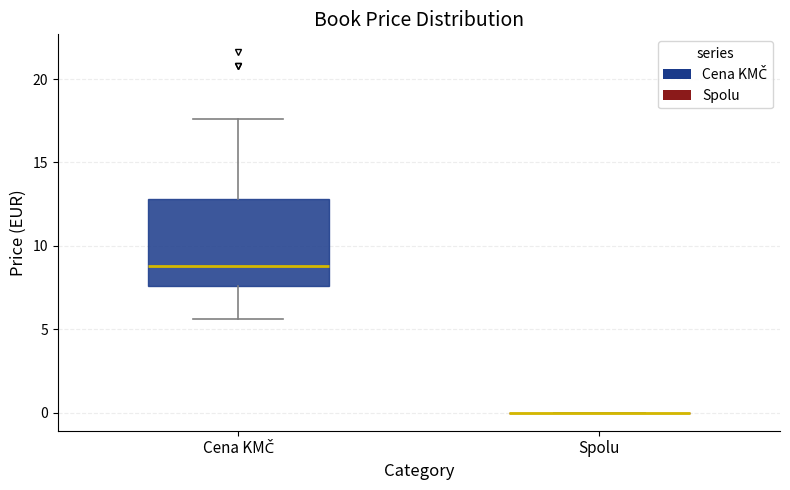

Reading left to right, read every box against the y-axis: the position of its median line, the range the box covers, and the ends of its whiskers. The values are not printed on the chart, so give them approximately, as read against the axis.

Cena KMČ: median 9.0, box 7.5 to 13.0, whiskers 5.5 to 17.5
Spolu: box collapsed to a line at 0.0, whiskers 0.0 to 0.0